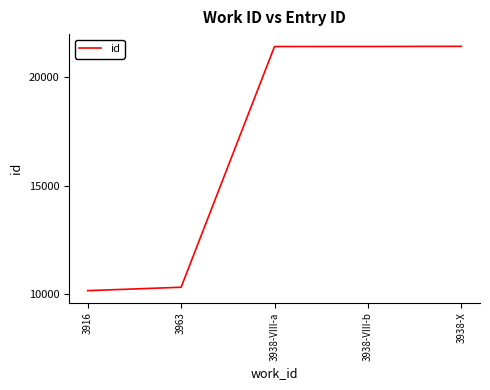

True or false: there are more than 1 points higher than both neighbors.

False